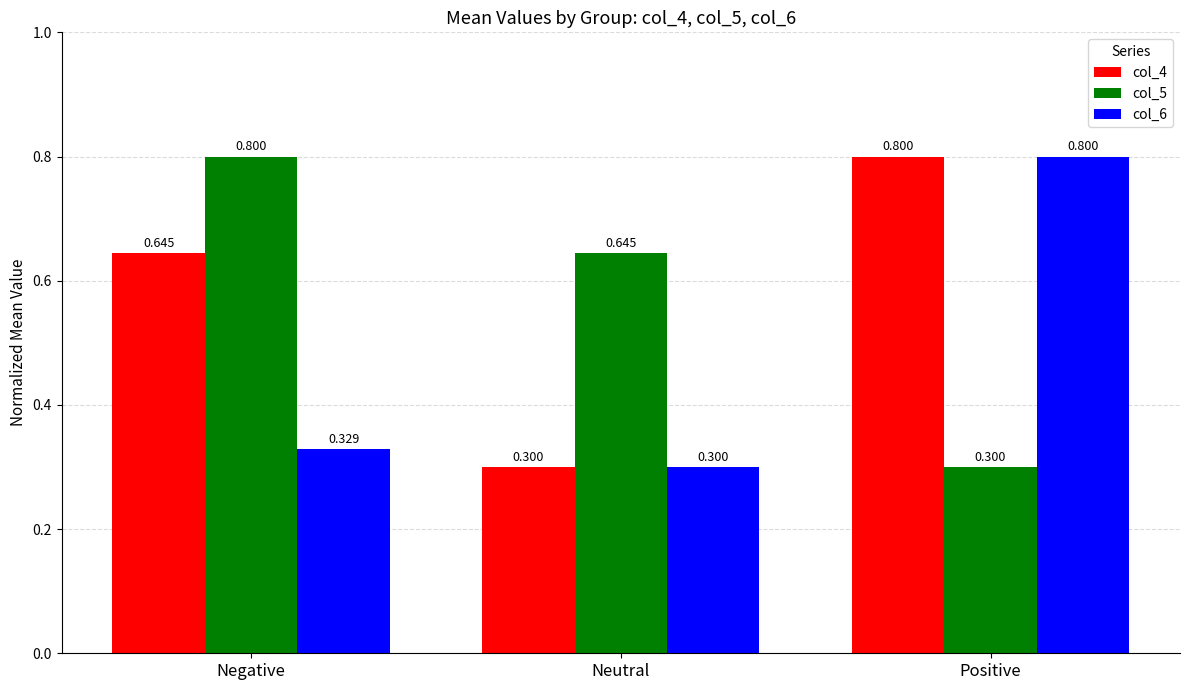

What is the average value of the col_6 series?

0.5